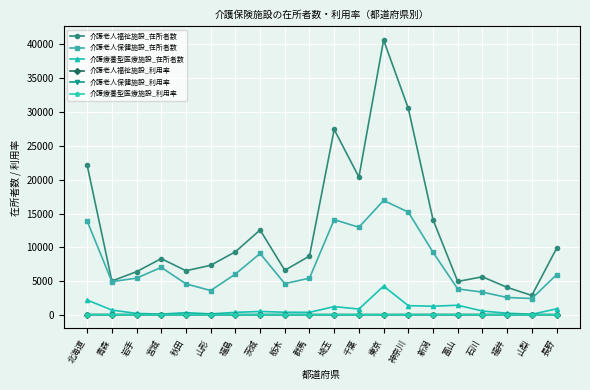

At which category is the sum across all series the highest?

東京